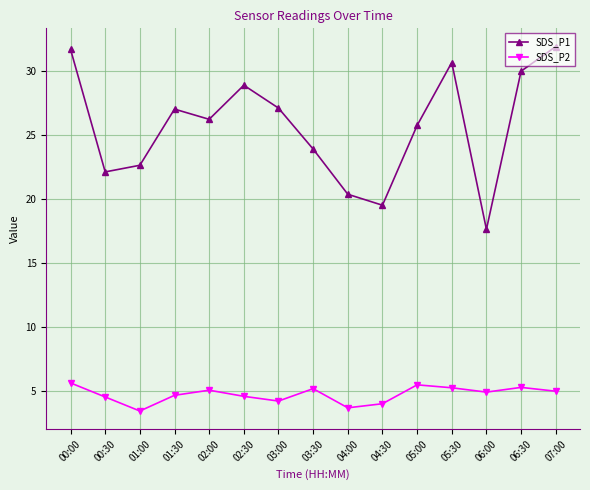

How many data points does each series have?

15